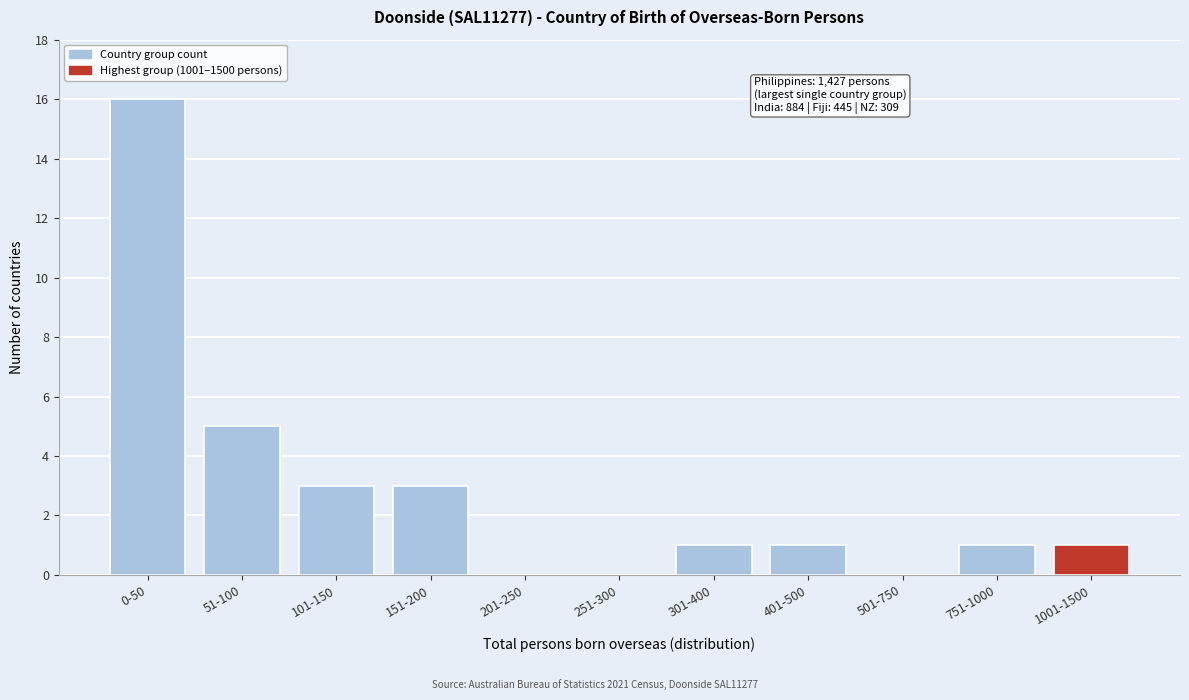

Reading right to left, what are all the values shown in this chart?

1001-1500=1	751-1000=1	501-750=0	401-500=1	301-400=1	251-300=0	201-250=0	151-200=3	101-150=3	51-100=5	0-50=16